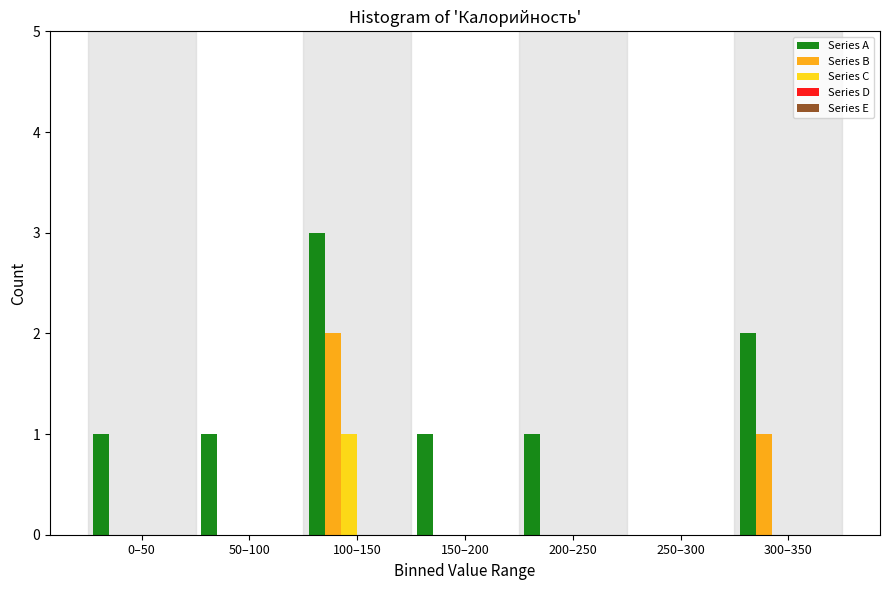

Reading right to left, extract all data points from this chart.

Series A: 300–350=2	250–300=0	200–250=1	150–200=1	100–150=3	50–100=1	0–50=1
Series B: 300–350=1	250–300=0	200–250=0	150–200=0	100–150=2	50–100=0	0–50=0
Series C: 300–350=0	250–300=0	200–250=0	150–200=0	100–150=1	50–100=0	0–50=0